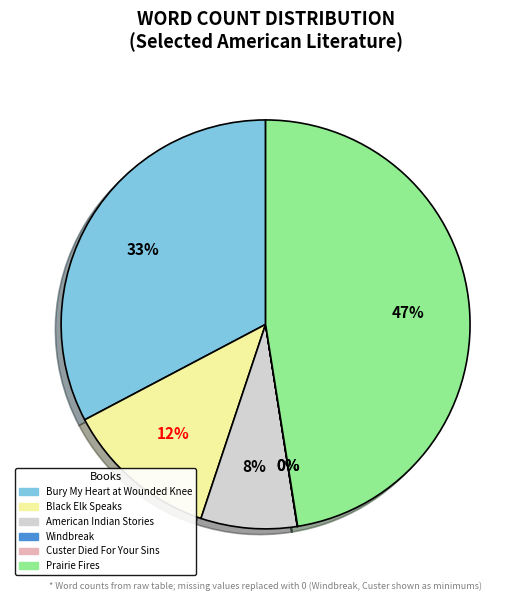

Is there any slice that represents more than half of the pie?

No